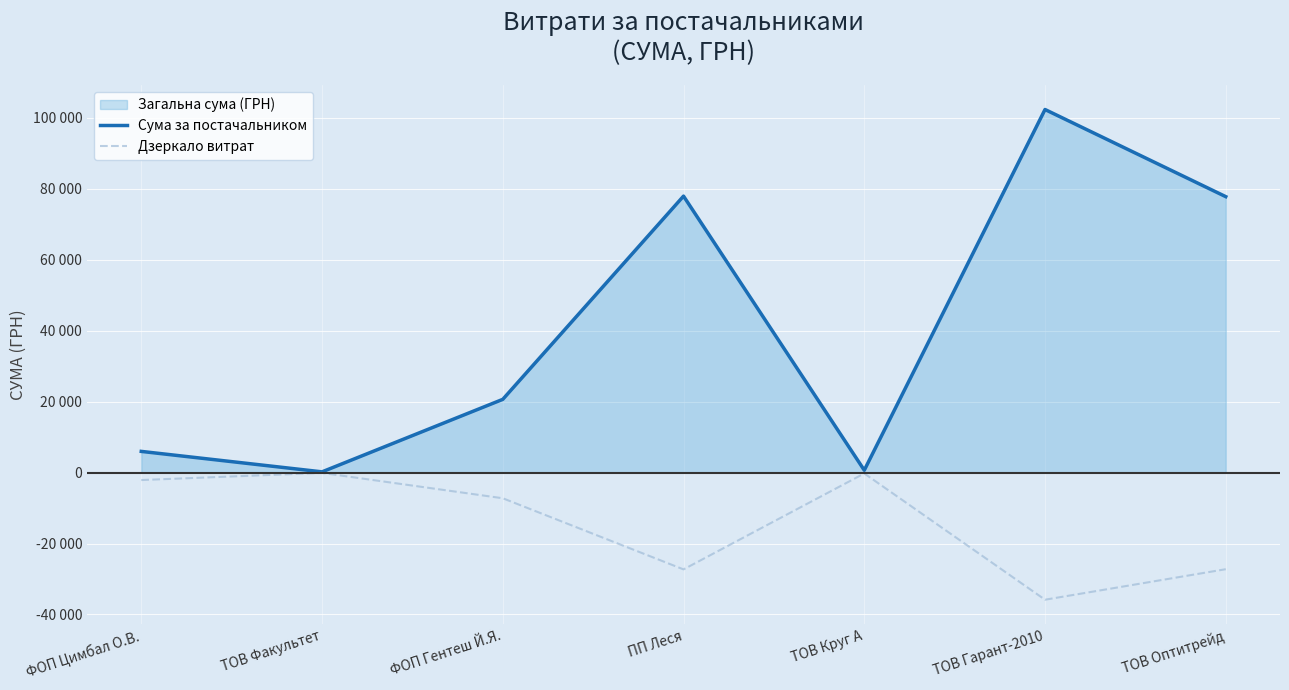

Reading left to right, list all the values displayed in this chart.

Сума за постачальником: 5985.0	215.0	20658.1	77965.9	668.1	102386.4	77813.3
Дзеркало витрат: -2094.8	-75.2	-7230.3	-27288.1	-233.9	-35835.2	-27234.7